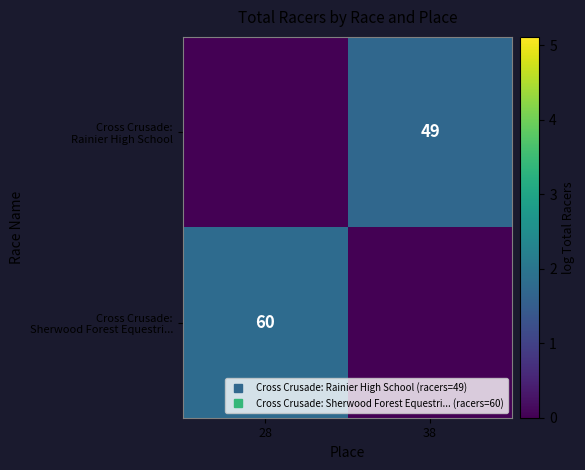

List the labels in order of Cross Crusade: Rainier High School value, largest first.

38, 28